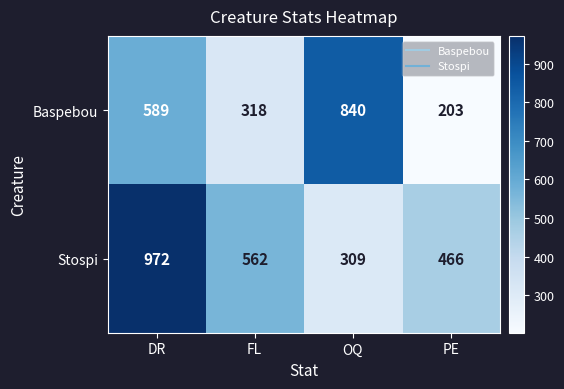

Between DR and PE, which series saw the biggest shift?

Stospi